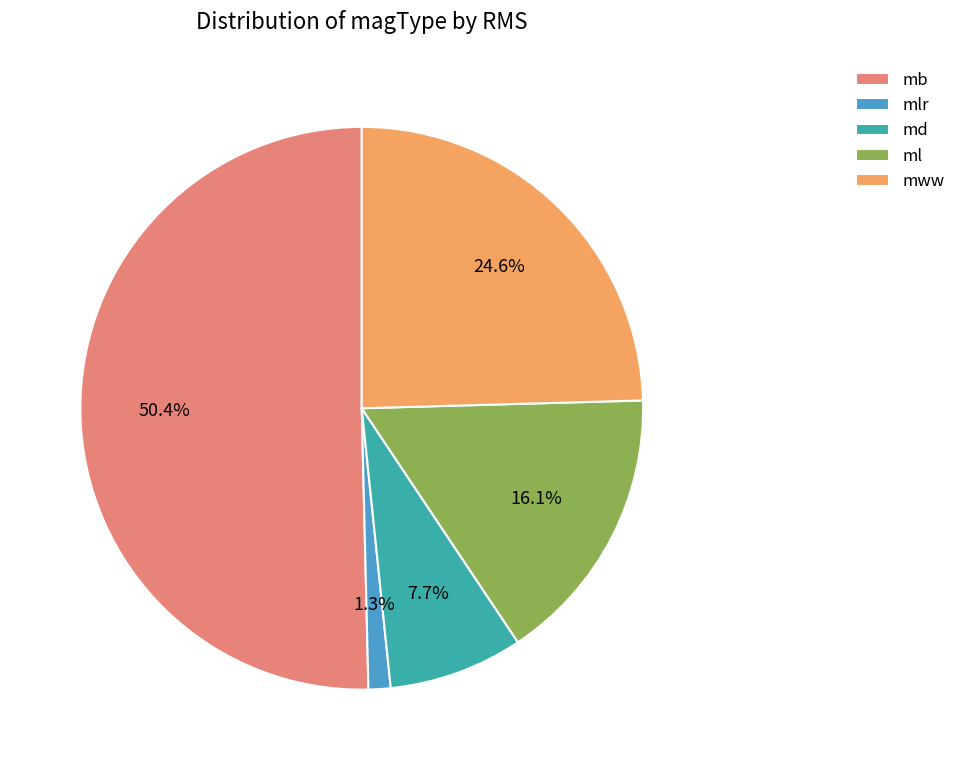

To the nearest percent, what portion does mb represent?

50%